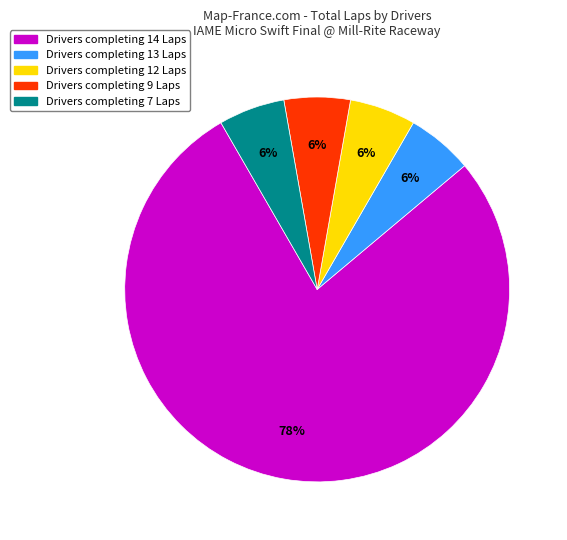

Does any single category account for the majority?

Yes